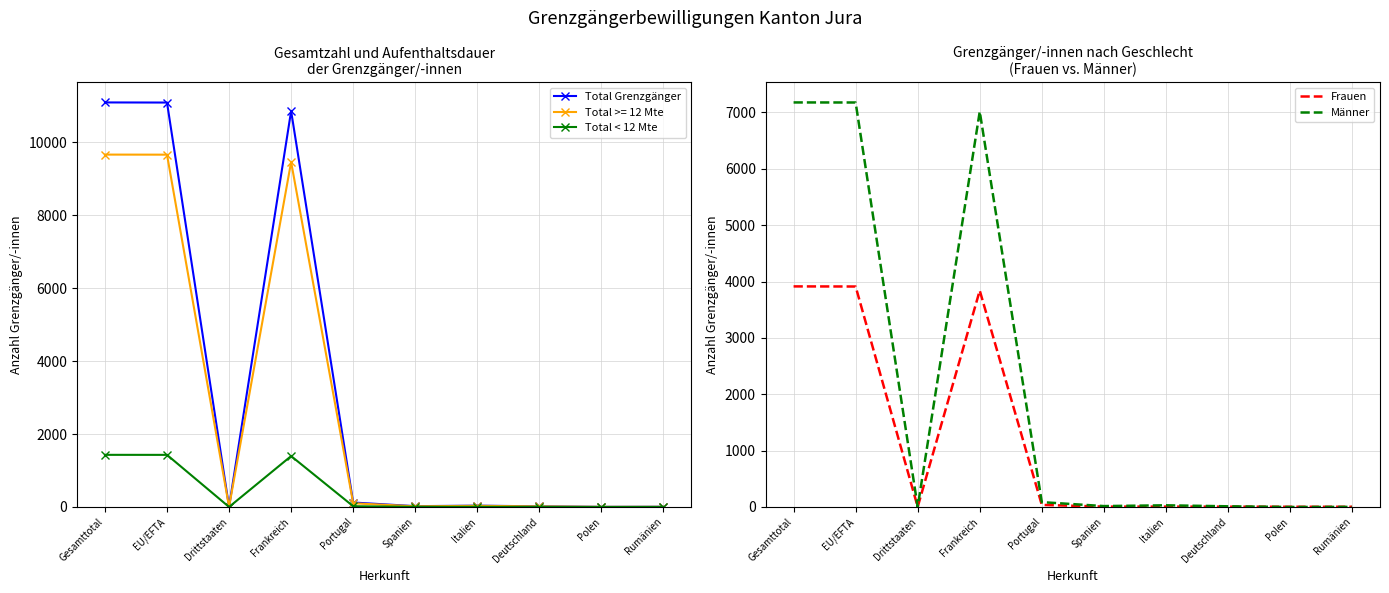

How many interior local valleys does the Frauen series have?

1